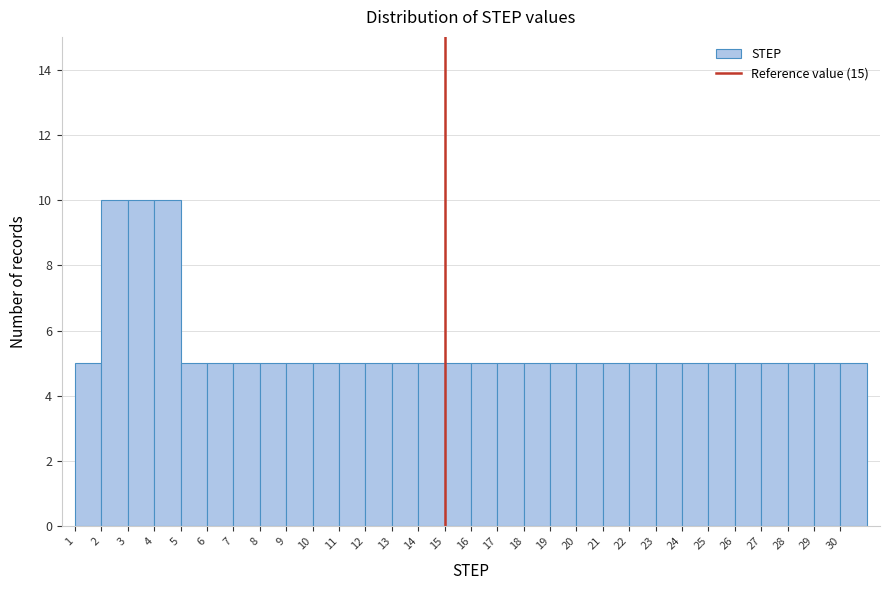

Reading left to right, list every bar in this chart as the range it spans on the x-axis followed by its height. The values are not printed on the chart, so give them approximately, as read against the axis.

1 to 2: 5
2 to 3: 10
3 to 4: 10
4 to 5: 10
5 to 6: 5
6 to 7: 5
7 to 8: 5
8 to 9: 5
9 to 10: 5
10 to 11: 5
11 to 12: 5
12 to 13: 5
13 to 14: 5
14 to 15: 5
15 to 16: 5
16 to 17: 5
17 to 18: 5
18 to 19: 5
19 to 20: 5
20 to 21: 5
21 to 22: 5
22 to 23: 5
23 to 24: 5
24 to 25: 5
25 to 26: 5
26 to 27: 5
27 to 28: 5
28 to 29: 5
29 to 30: 5
30 to 31: 5